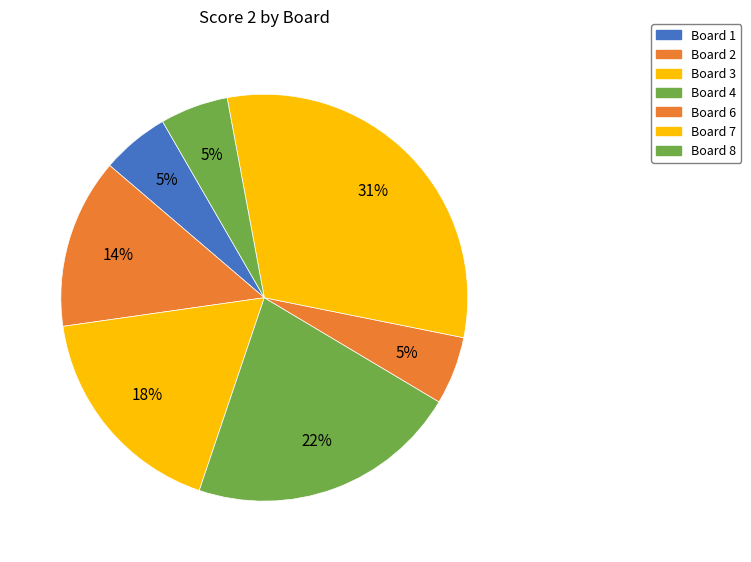

How many segments does this pie chart have?

7